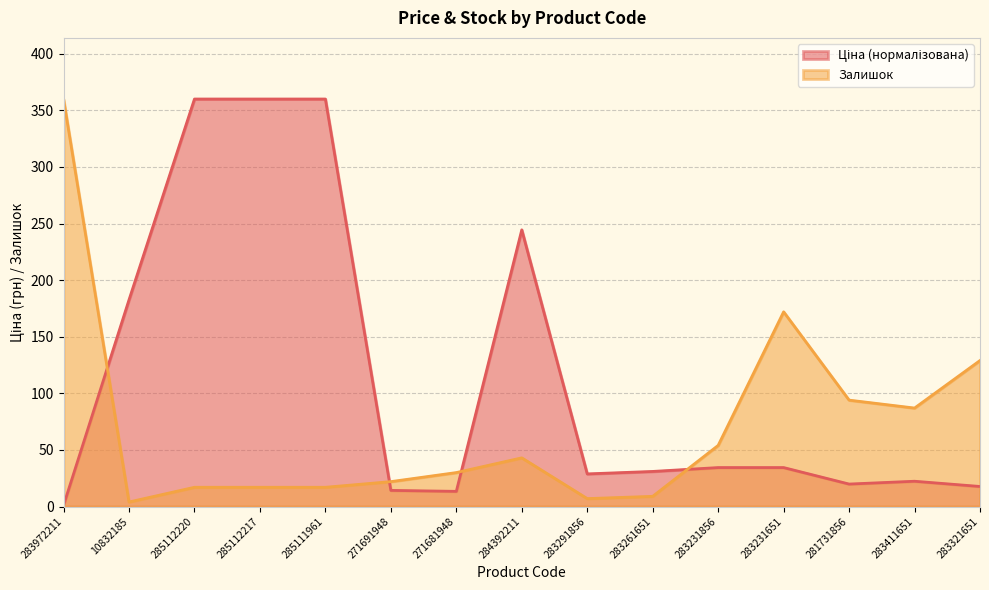

What is the total value across all series at 285112217?

377.0